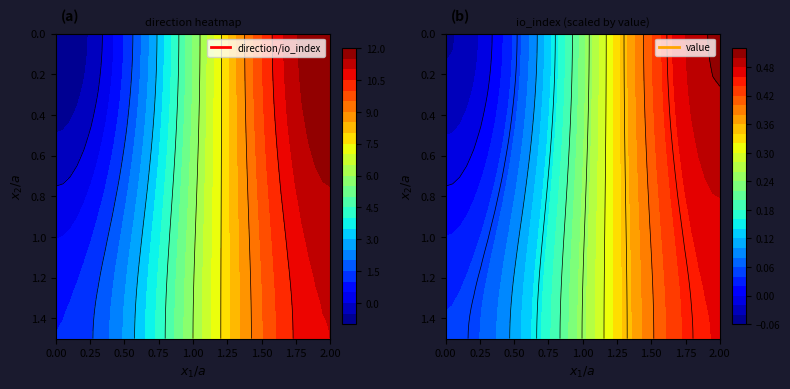

Which has a higher value, 1 or 0?

1